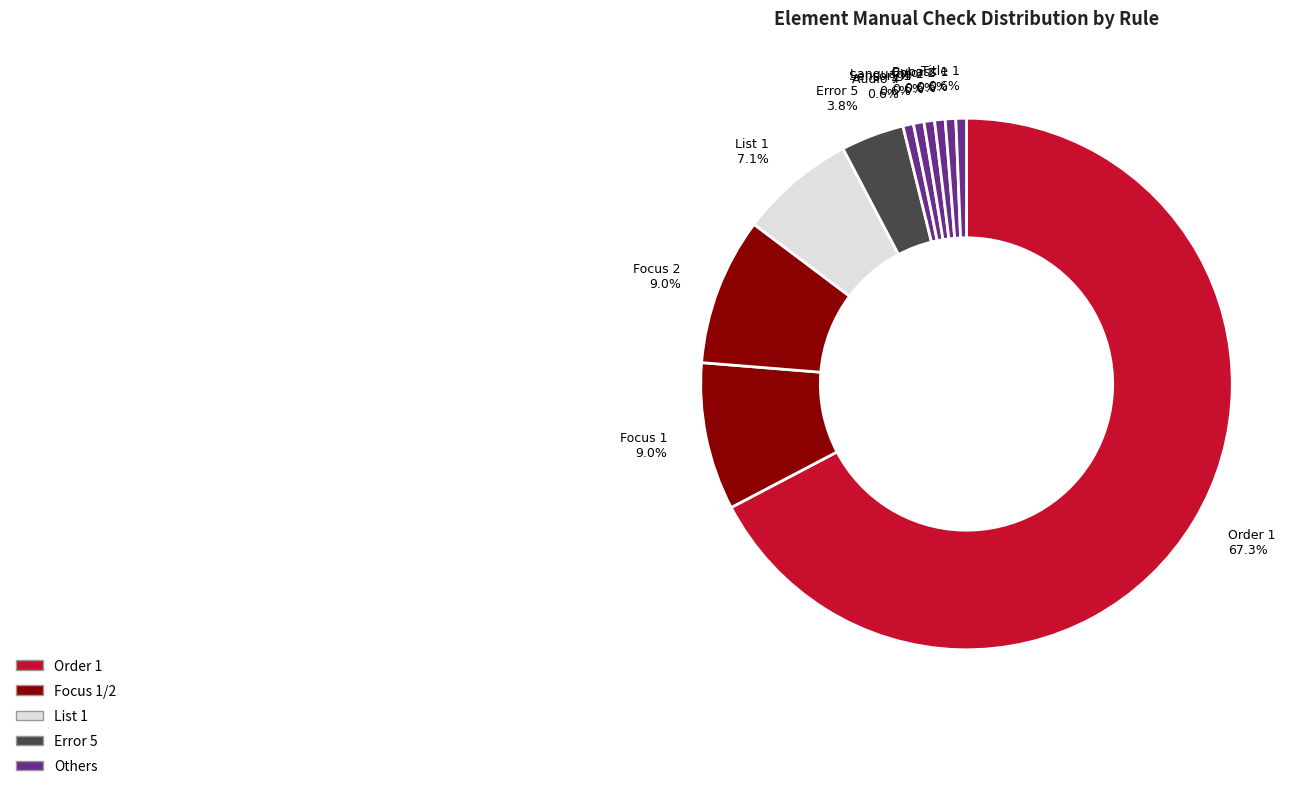

What is the ratio of the value at Focus 1 to the value at List 1?

1.3